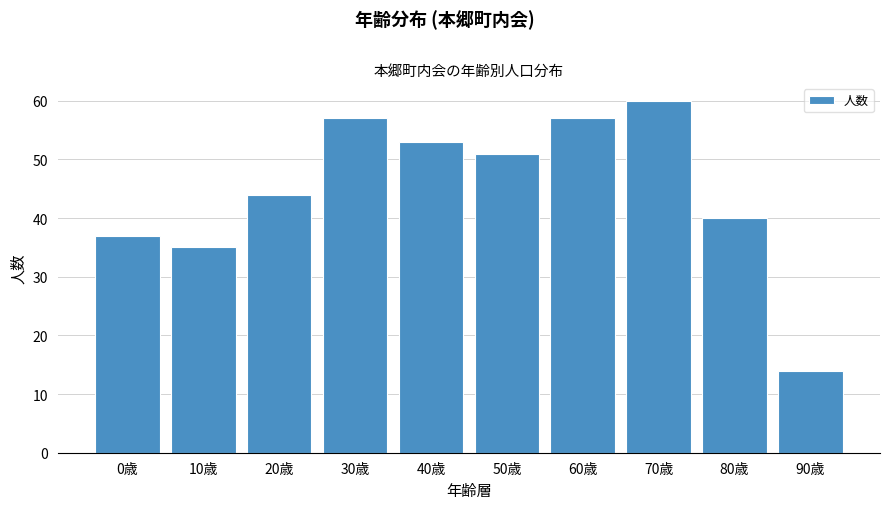

Reading left to right, what are all the values shown in this chart?

37	35	44	57	53	51	57	60	40	14